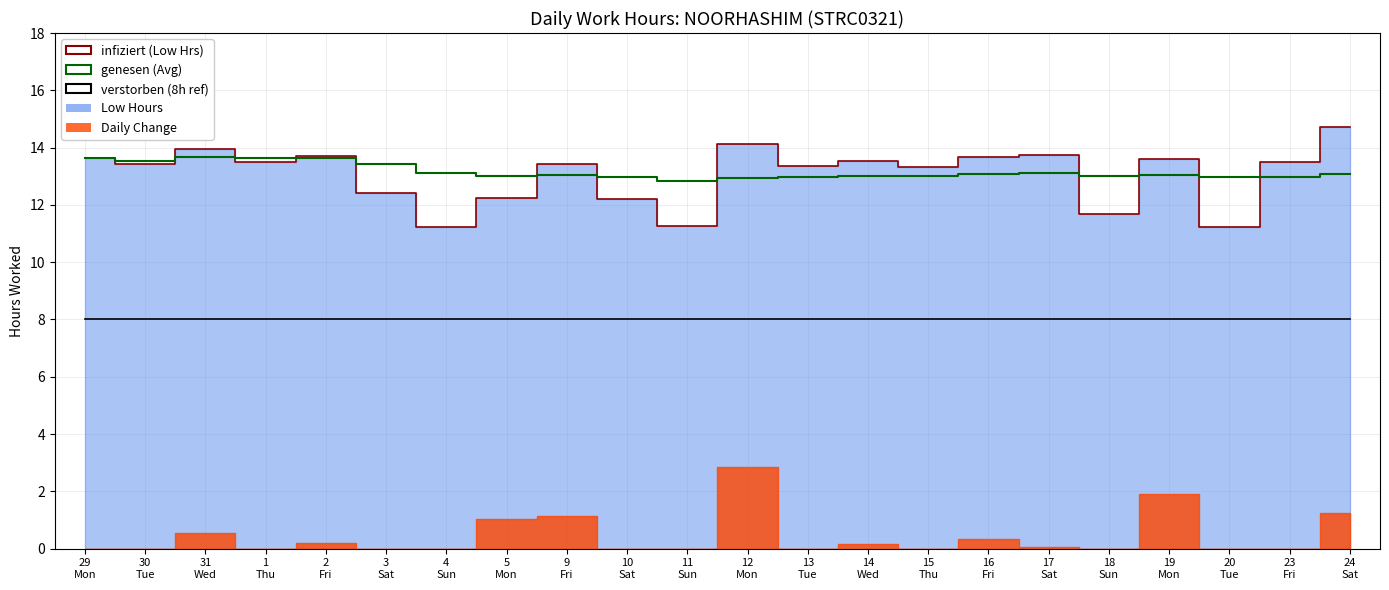

True or false: verstorben (8h ref) and genesen (Avg) intersect in this chart.

False